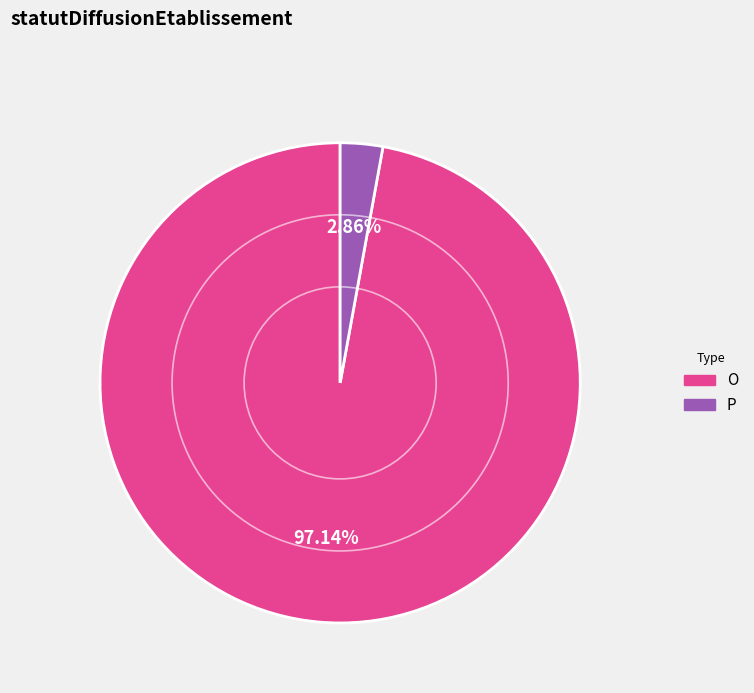

To the nearest percent, what is the combined percentage of P and O?

100%